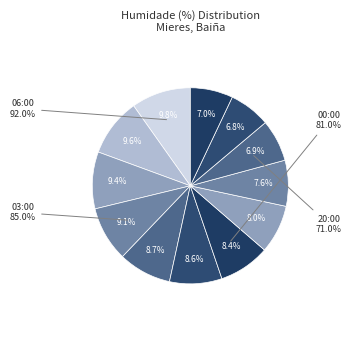

Is 02:00 the majority of the pie?

No